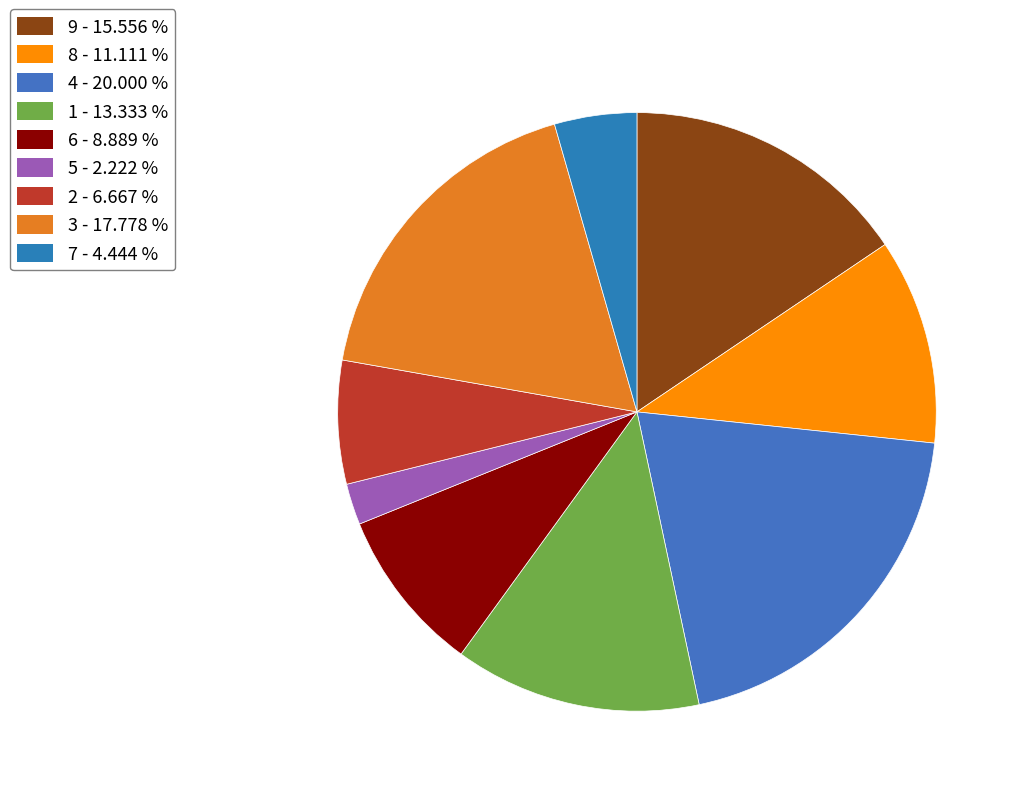

What is the ratio of the value at 8 to the value at 9?

0.7